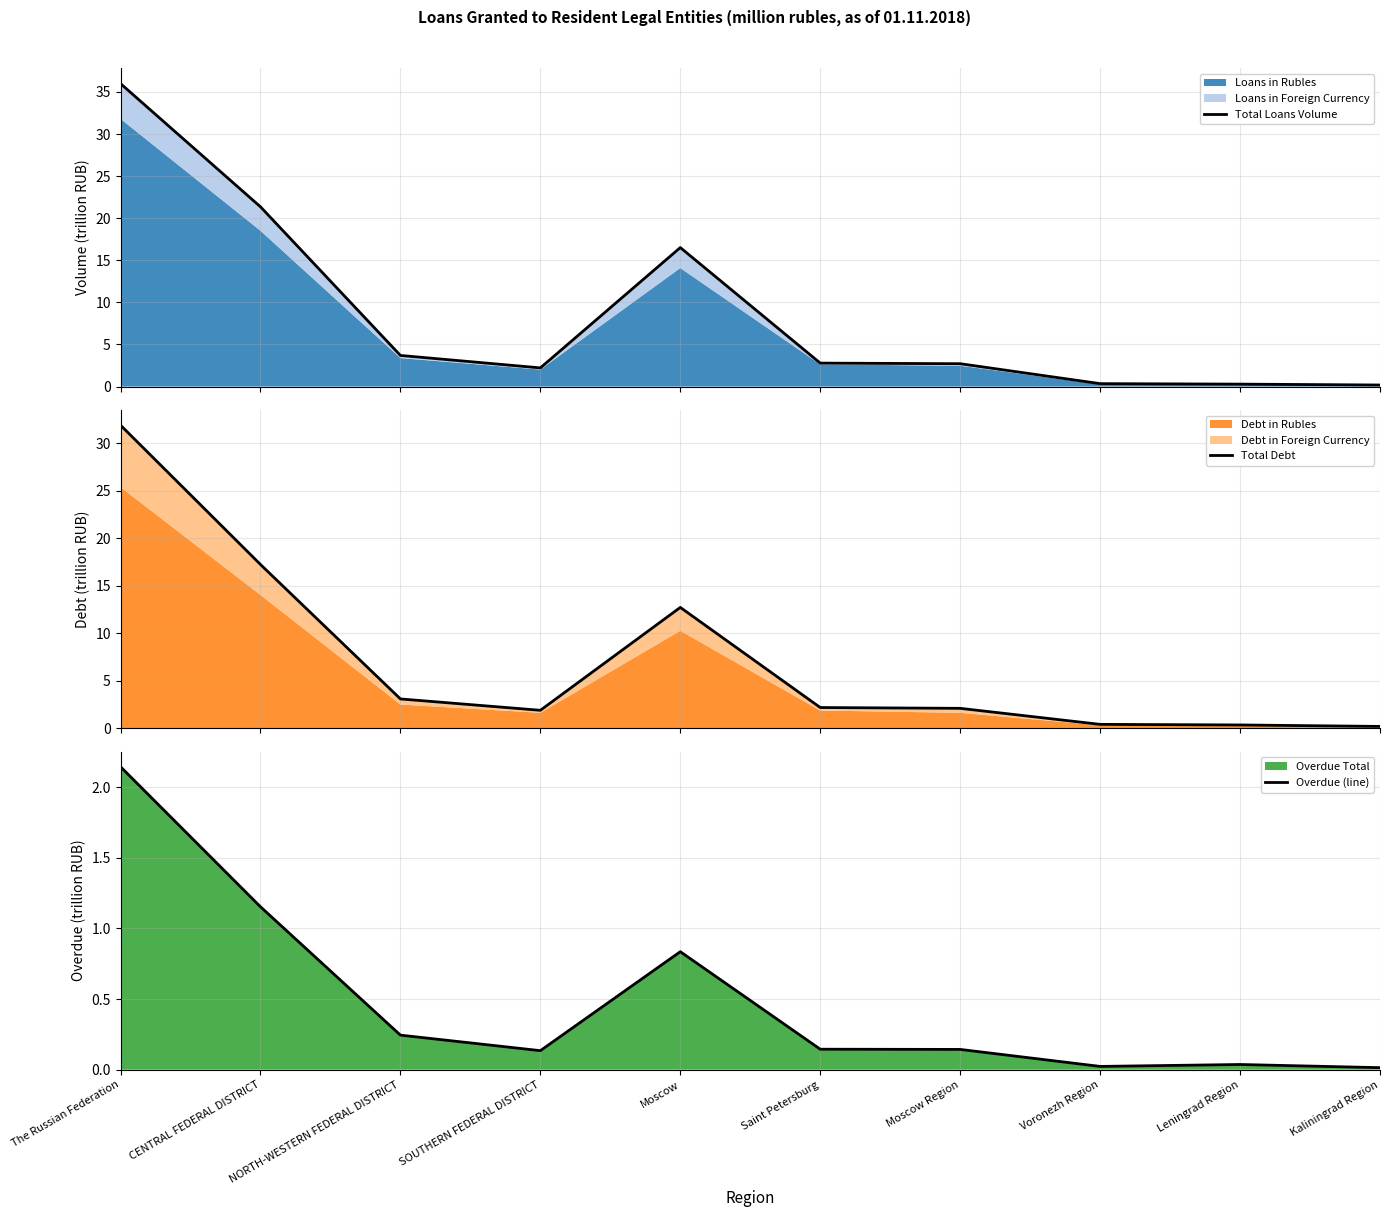

What is the average value of the Total Debt series?

7.2